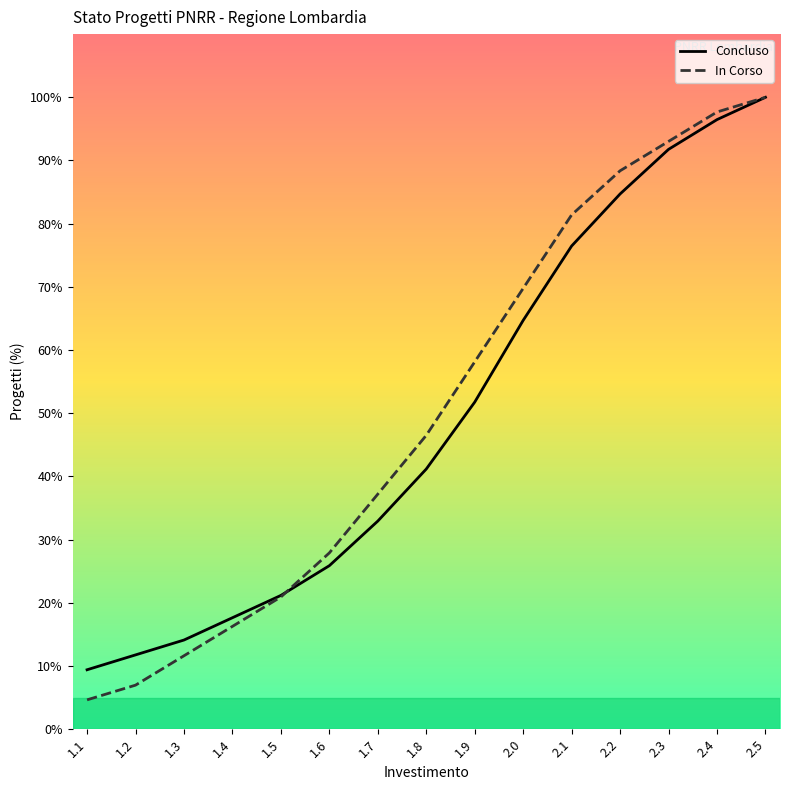

Rank the categories by In Corso value from lowest to highest.

1.1, 1.2, 1.3, 1.4, 1.5, 1.6, 1.7, 1.8, 1.9, 2.0, 2.1, 2.2, 2.3, 2.4, 2.5